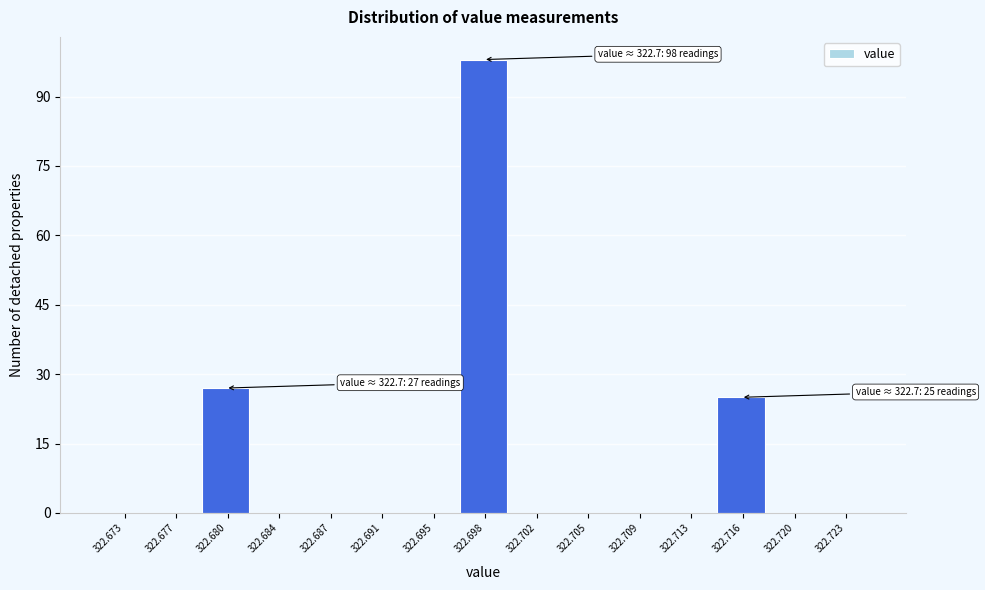

Reading right to left, extract all data points from this chart.

322.723=0	322.720=0	322.716=25	322.713=0	322.709=0	322.705=0	322.702=0	322.698=98	322.695=0	322.691=0	322.687=0	322.684=0	322.680=27	322.677=0	322.673=0